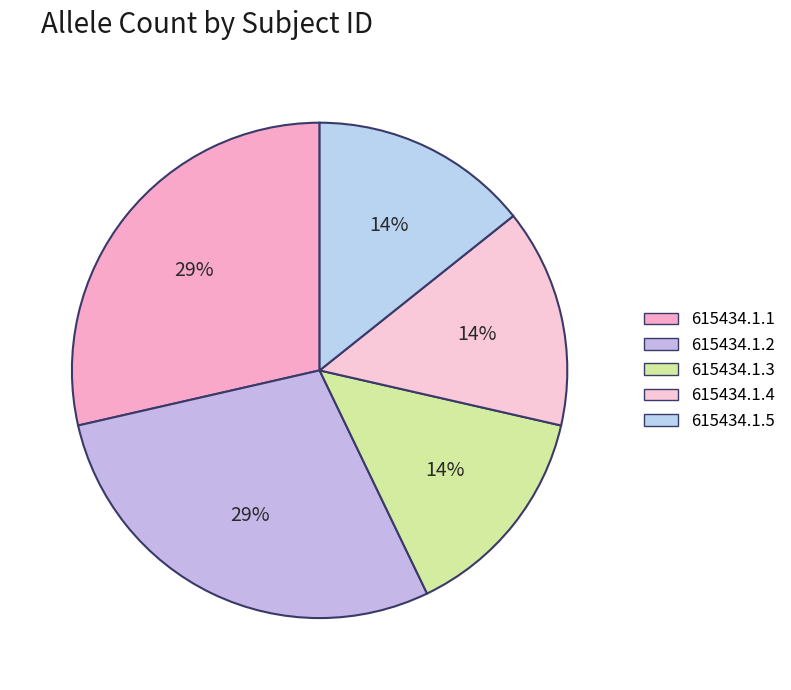

How much of the chart is everything except 615434.1.5?

85.7%